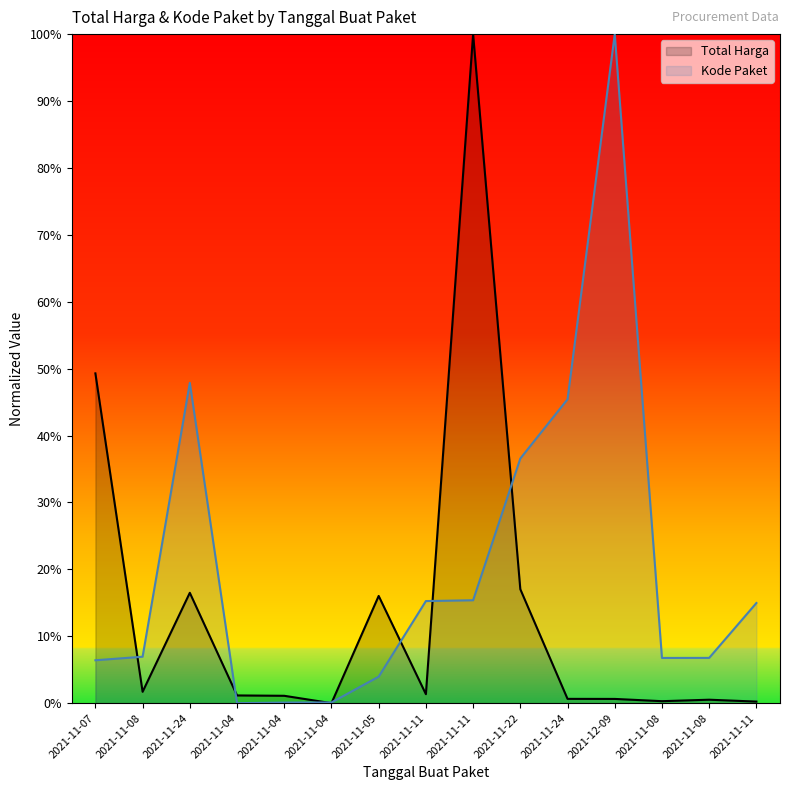

What is the value of the Kode Paket point at the 10th from the left?

36.6